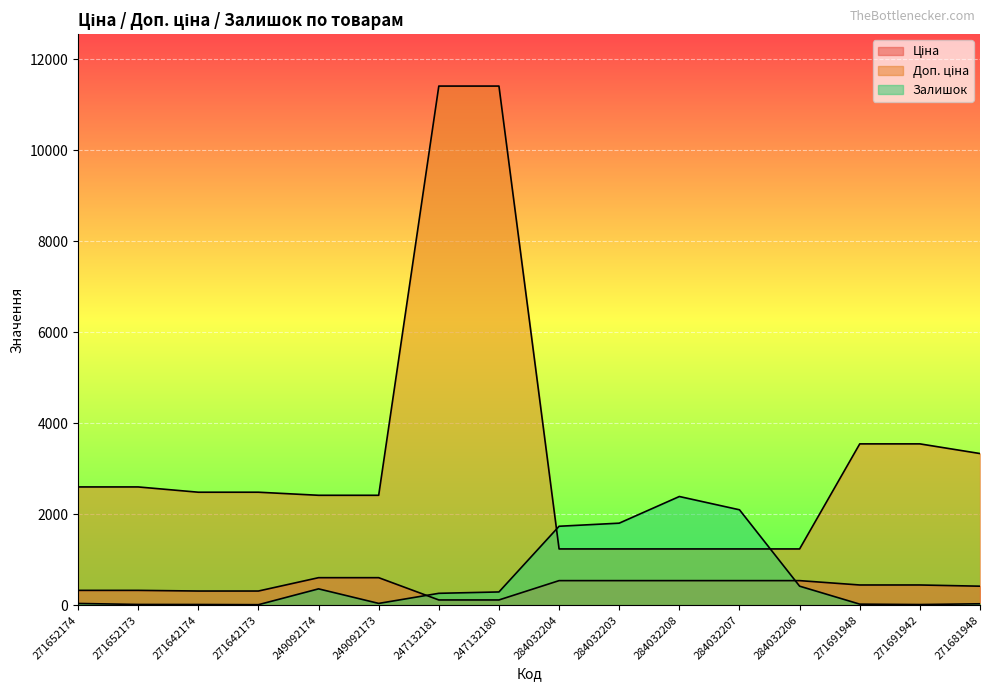

Does the chart display data point markers on the line(s)?

No